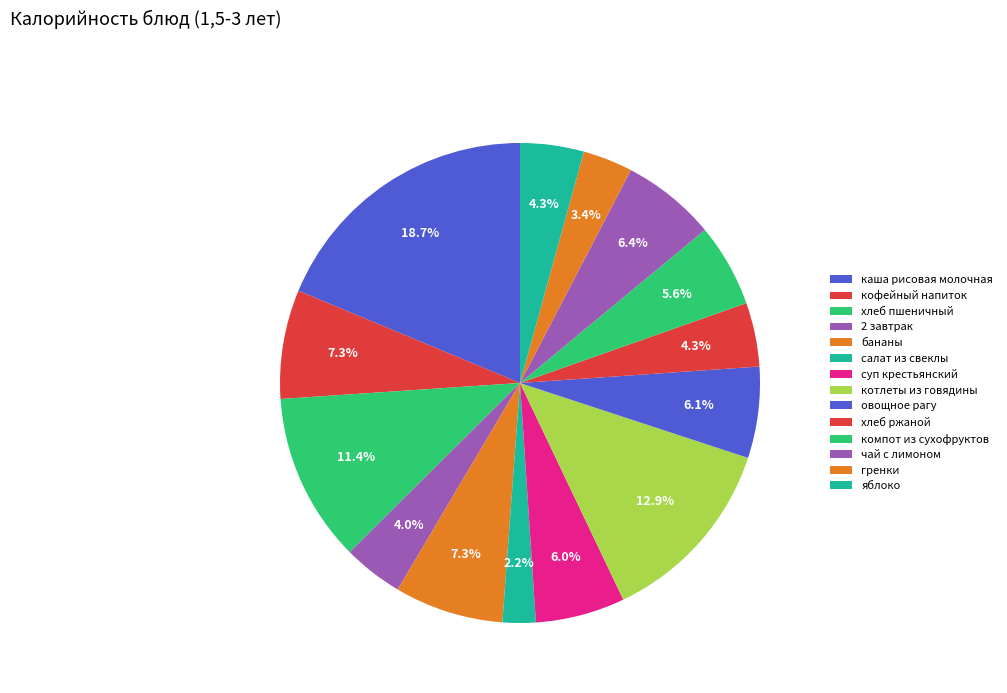

What percentage do суп крестьянский and бананы together represent?

13.4%